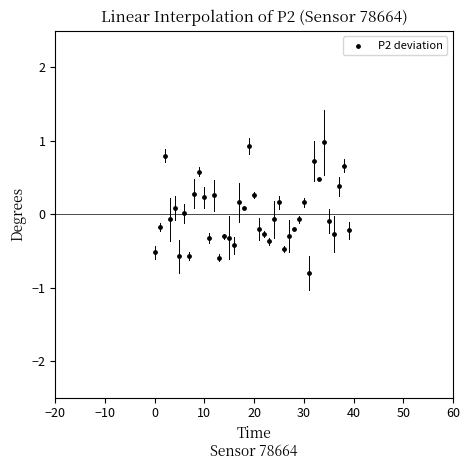

What is the range of Y values (max minus min)?

1.8